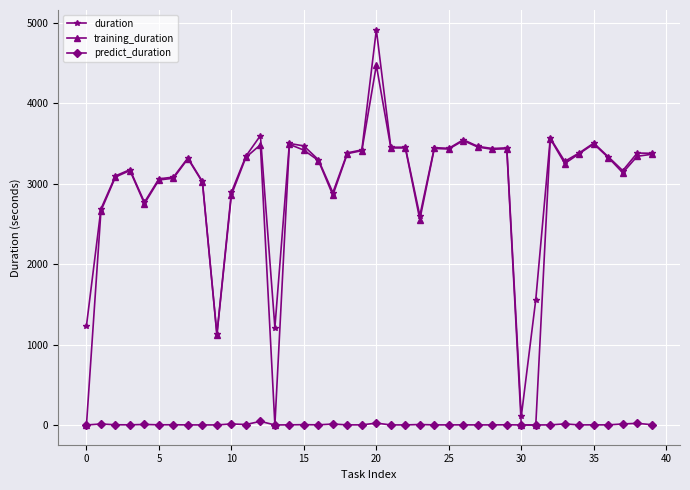

List the series in order of their peak value, lowest first.

predict_duration, training_duration, duration